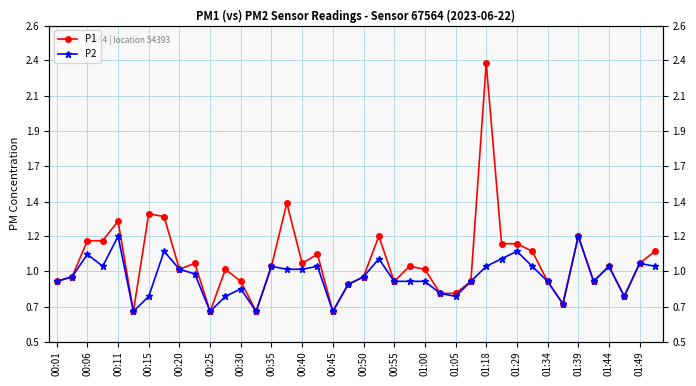

Does the chart have visible grid lines?

Yes